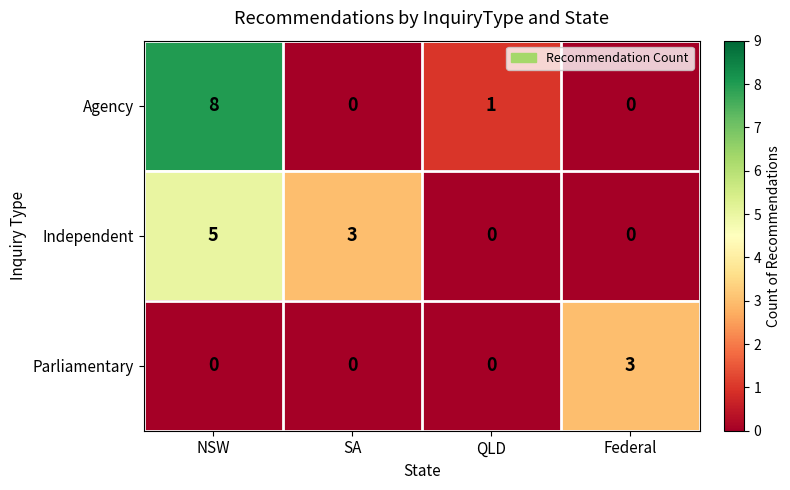

How many categories are shown in the chart?

4